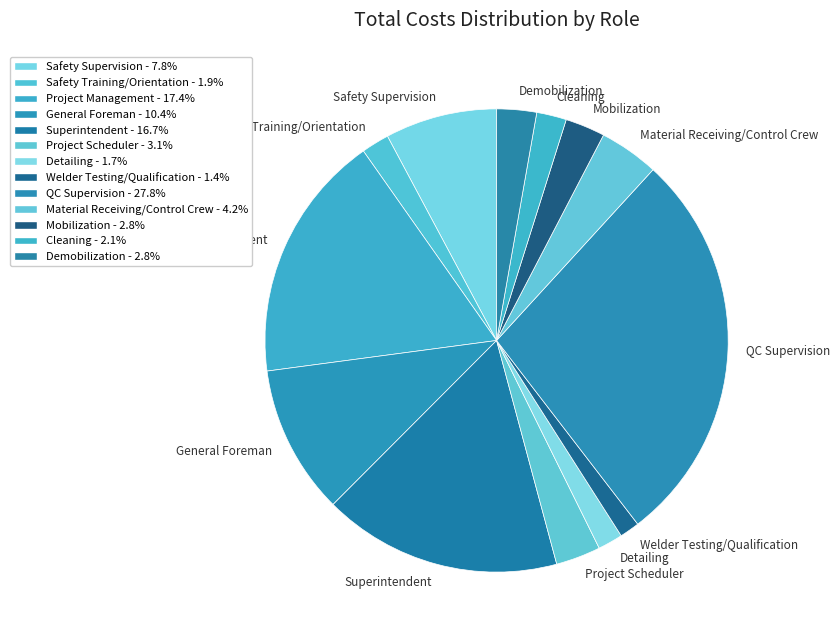

Does any single category account for the majority?

No